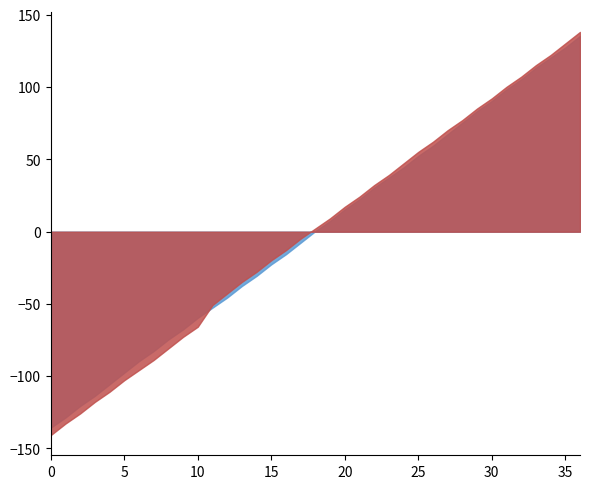

Which series ends up on top after the final intersection of AL1 and AL2?

AL2